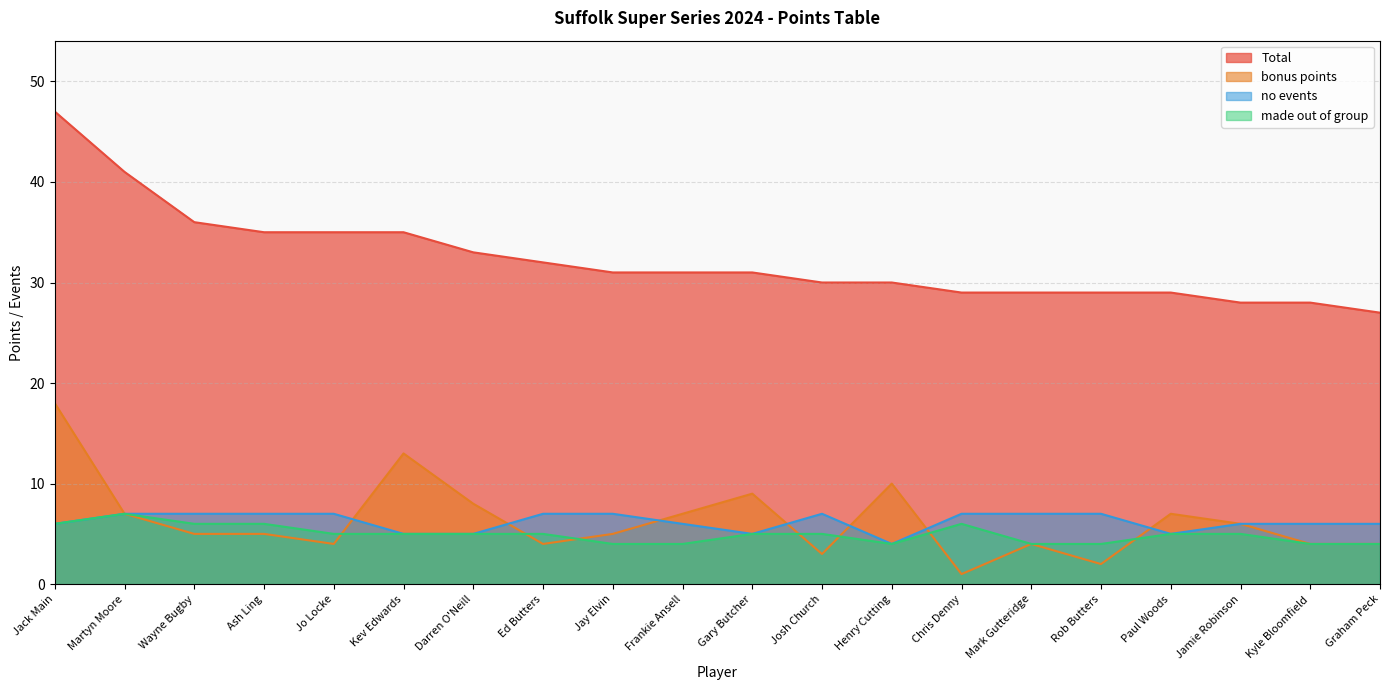

List the series in order of their peak value, lowest first.

no events, made out of group, bonus points, Total